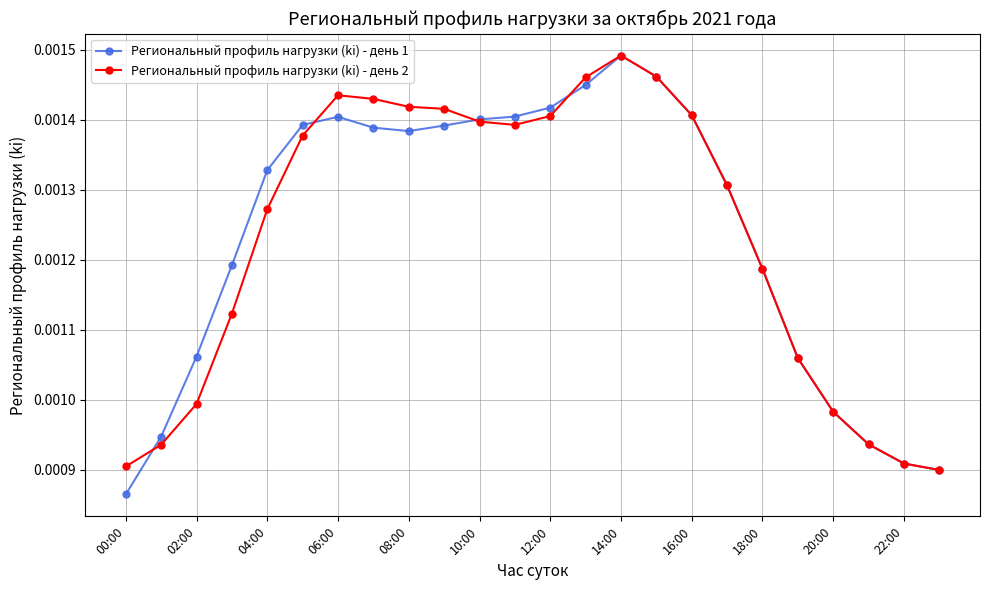

True or false: Региональный профиль нагрузки (ki) - день 1 has more than 0 interior local peaks.

True